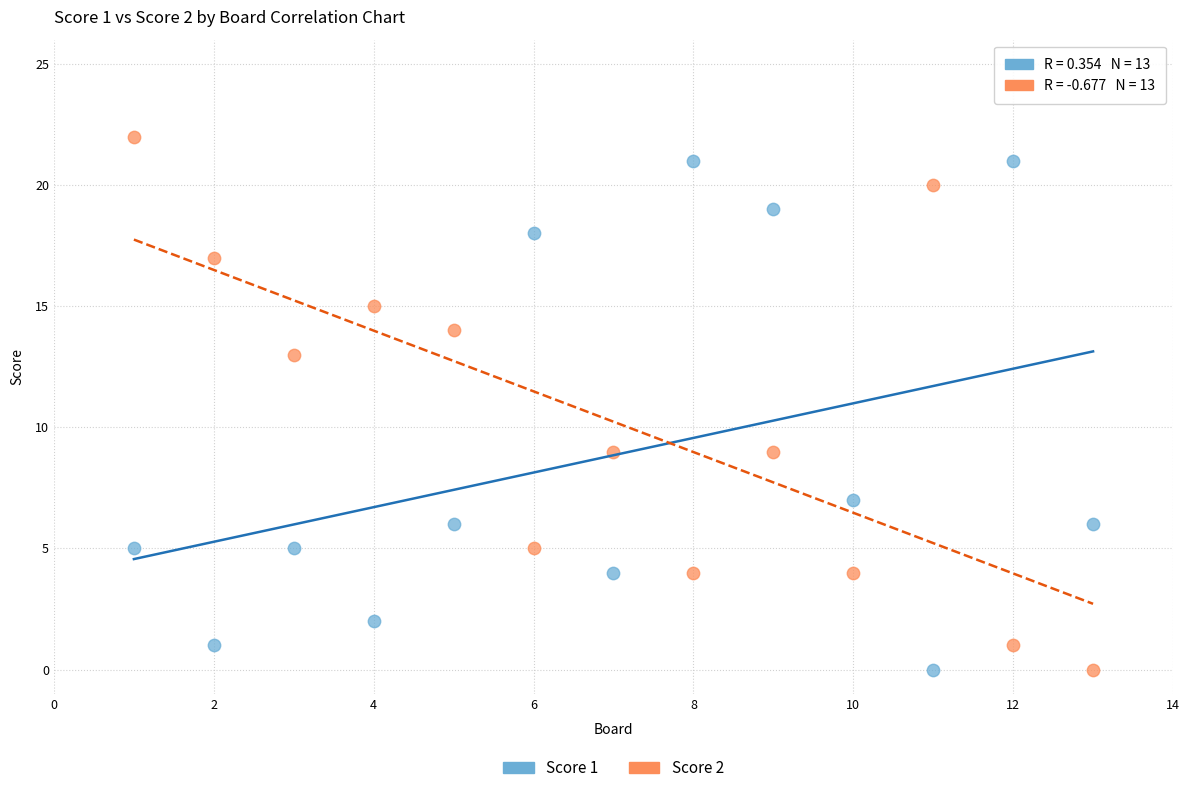

Across all data points, what is the range of Y values (max minus min)?

22